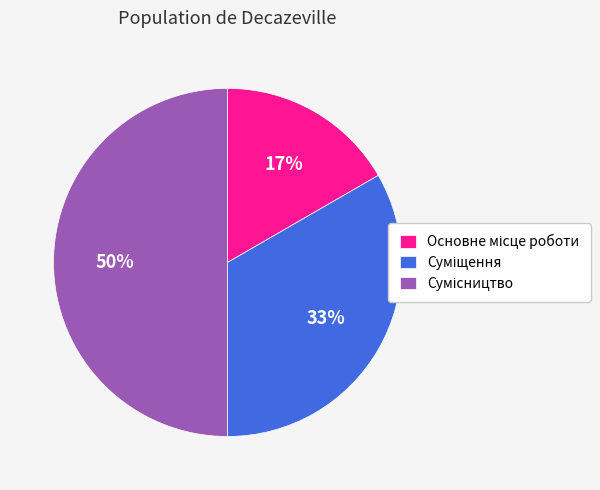

To the nearest percent, what is the average slice percentage?

33%